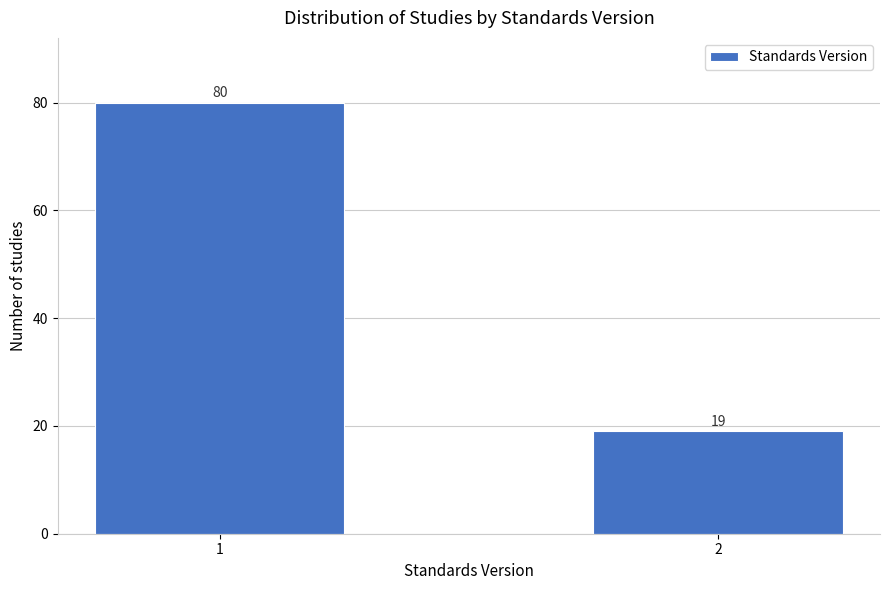

Reading left to right, extract all data points from this chart.

1=80	2=19